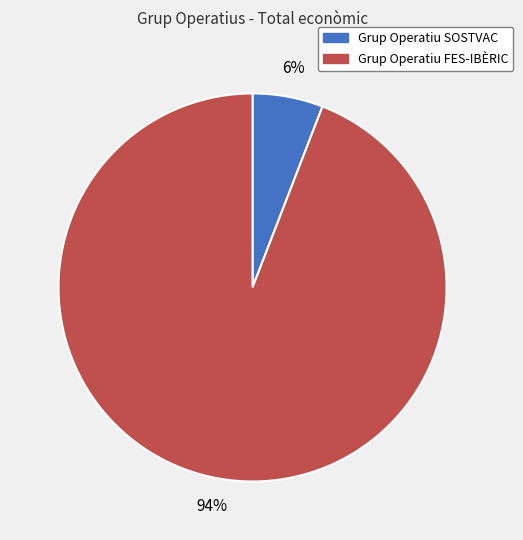

Rank the categories by value from highest to lowest.

Grup Operatiu FES-IBÈRIC, Grup Operatiu SOSTVAC